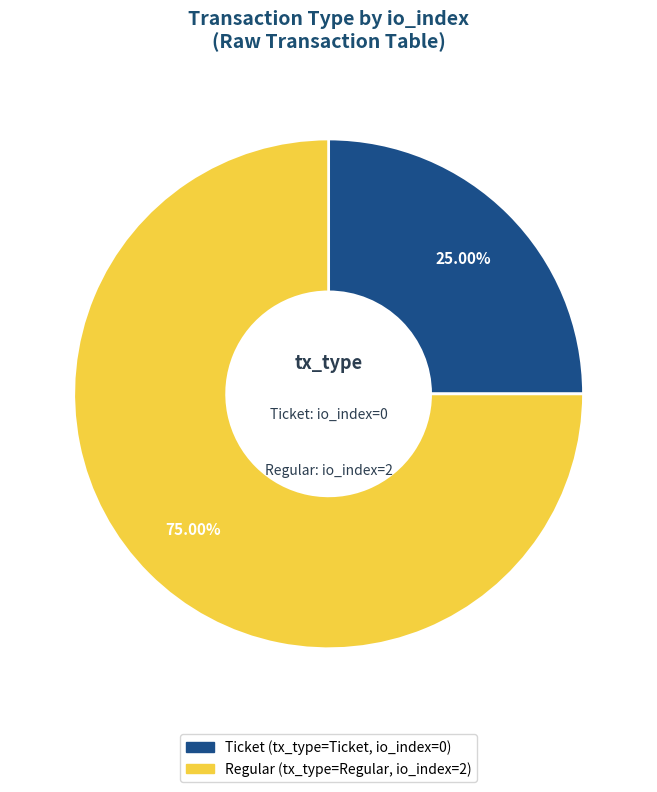

Does any single category account for the majority?

Yes